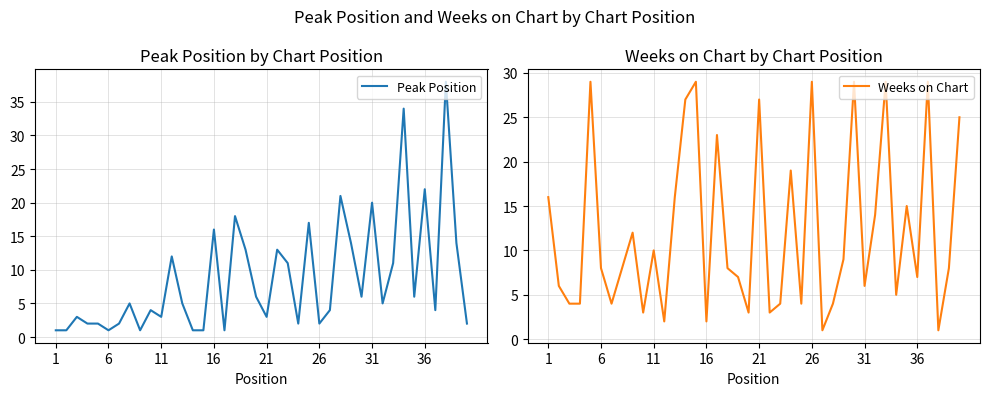

What are all the series names shown in the legend?

Peak Position, Weeks on Chart